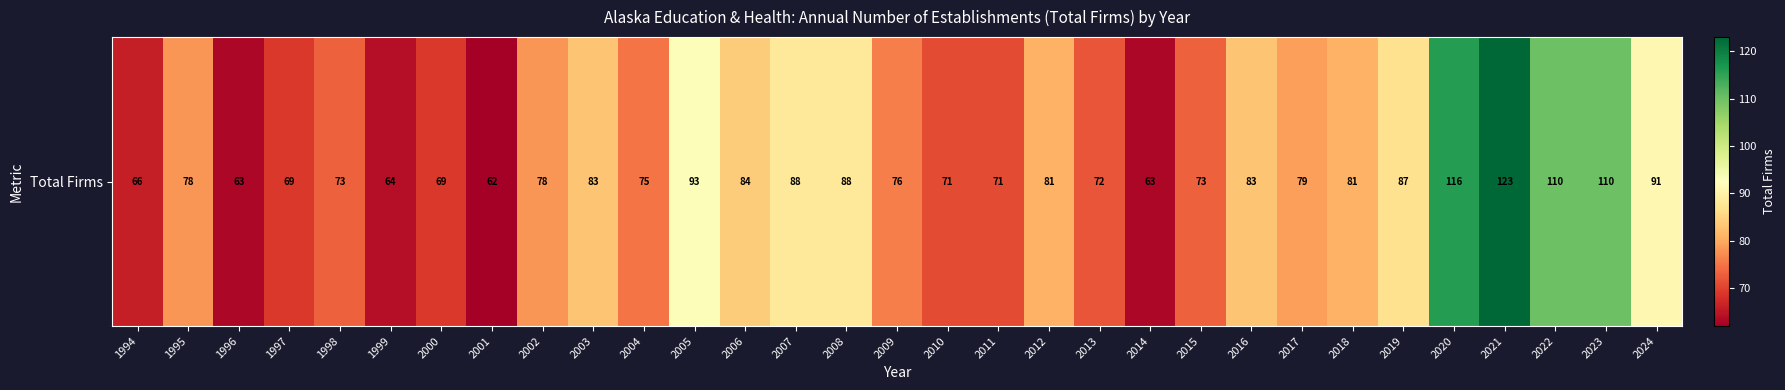

What is the difference between the maximum and second lowest values?

60